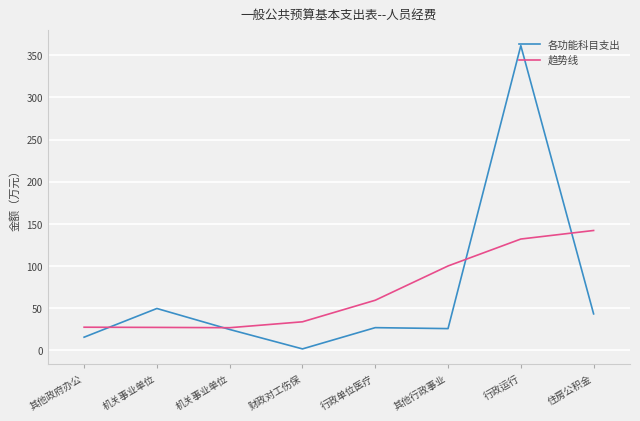

Is this an area chart (filled region under the line)?

No